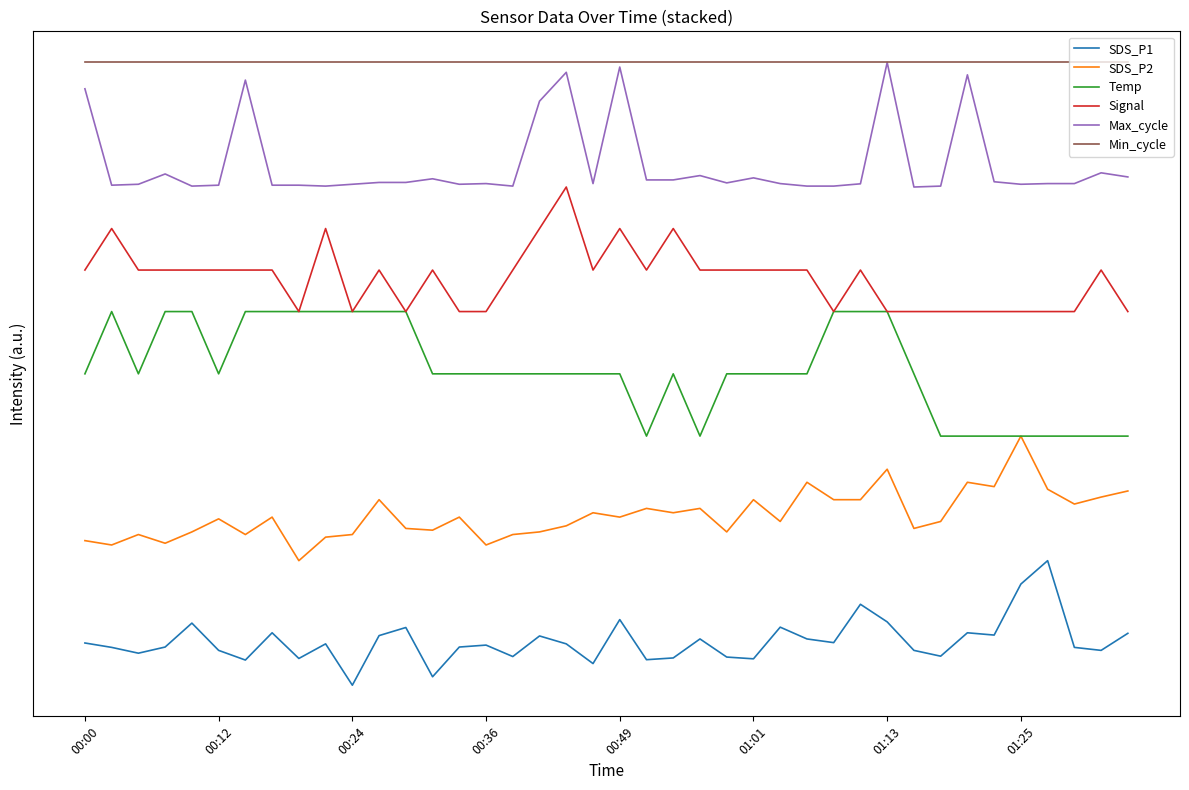

Is this an area chart (filled region under the line)?

No